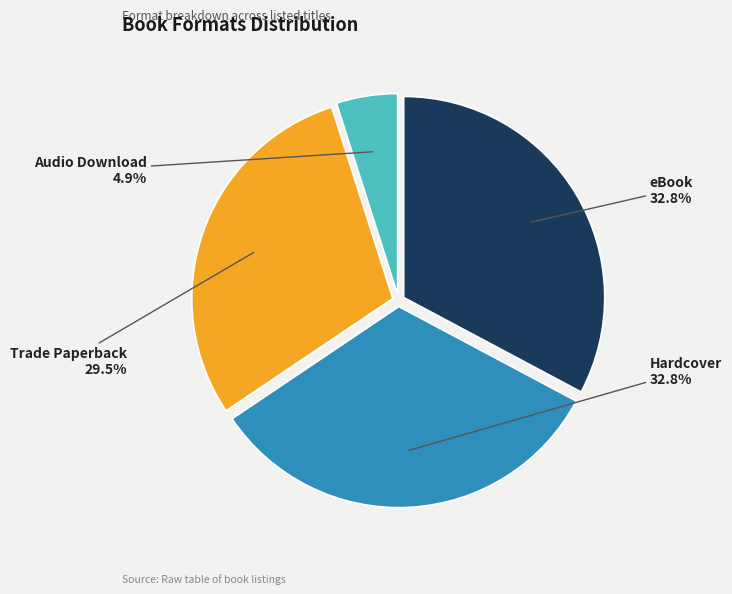

Which category has the smallest portion of the pie?

Audio Download